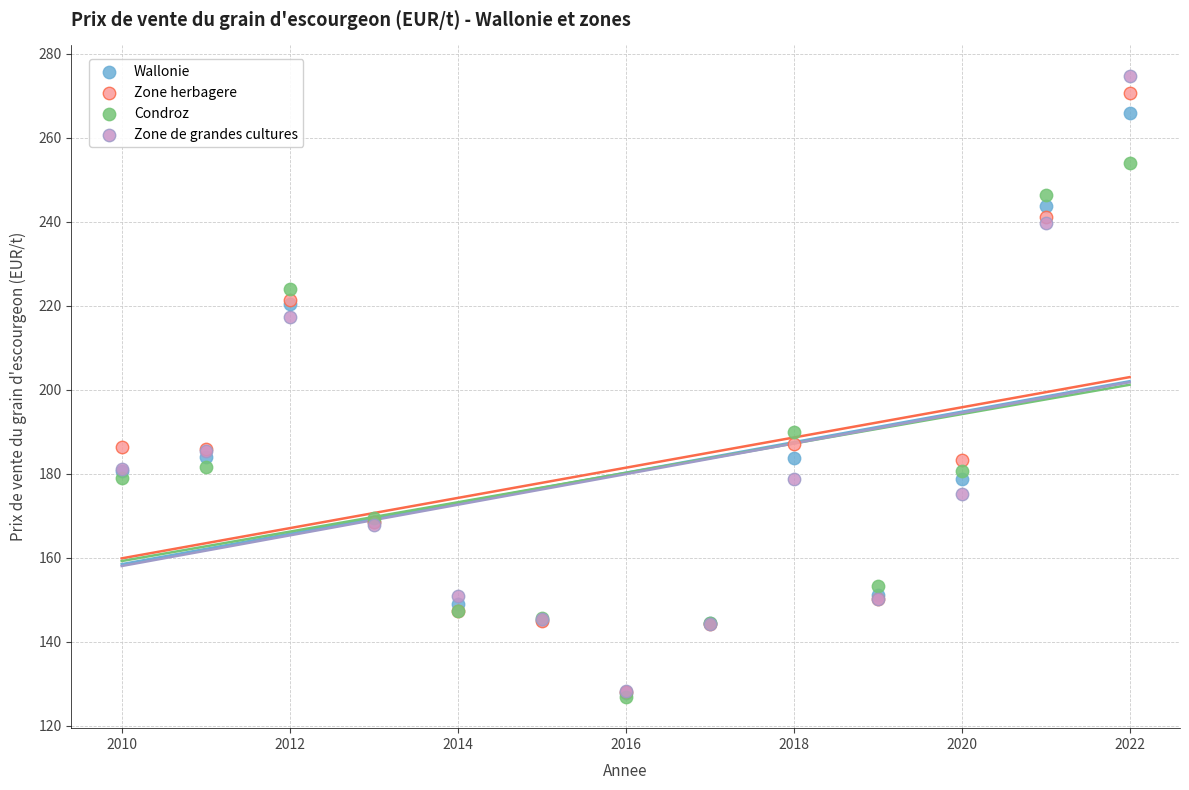

Which series has the widest spread of Y values?

Zone de grandes cultures